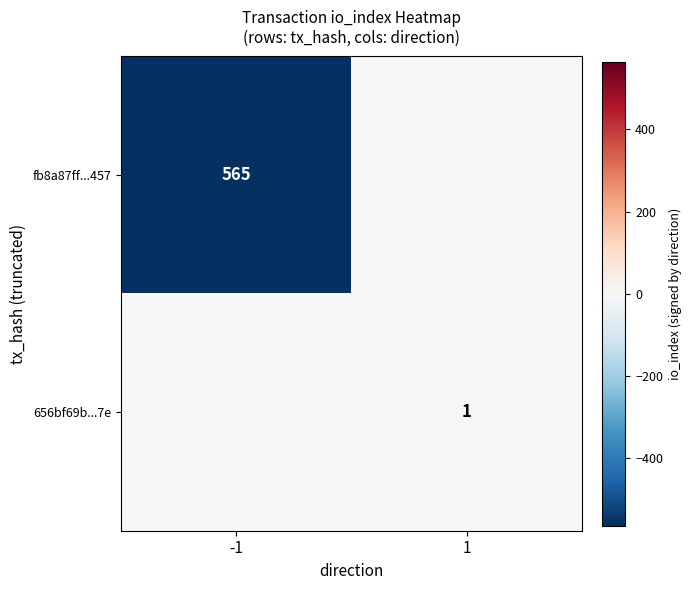

The value of fb8a87ff...457 at -1 is 565. True or false?

True